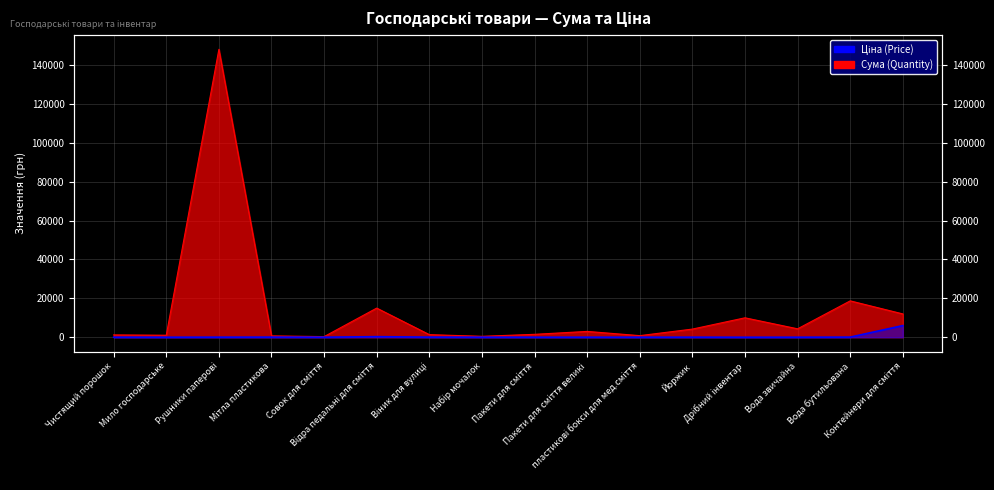

Which series has the largest total across all categories?

Сума (Quantity)